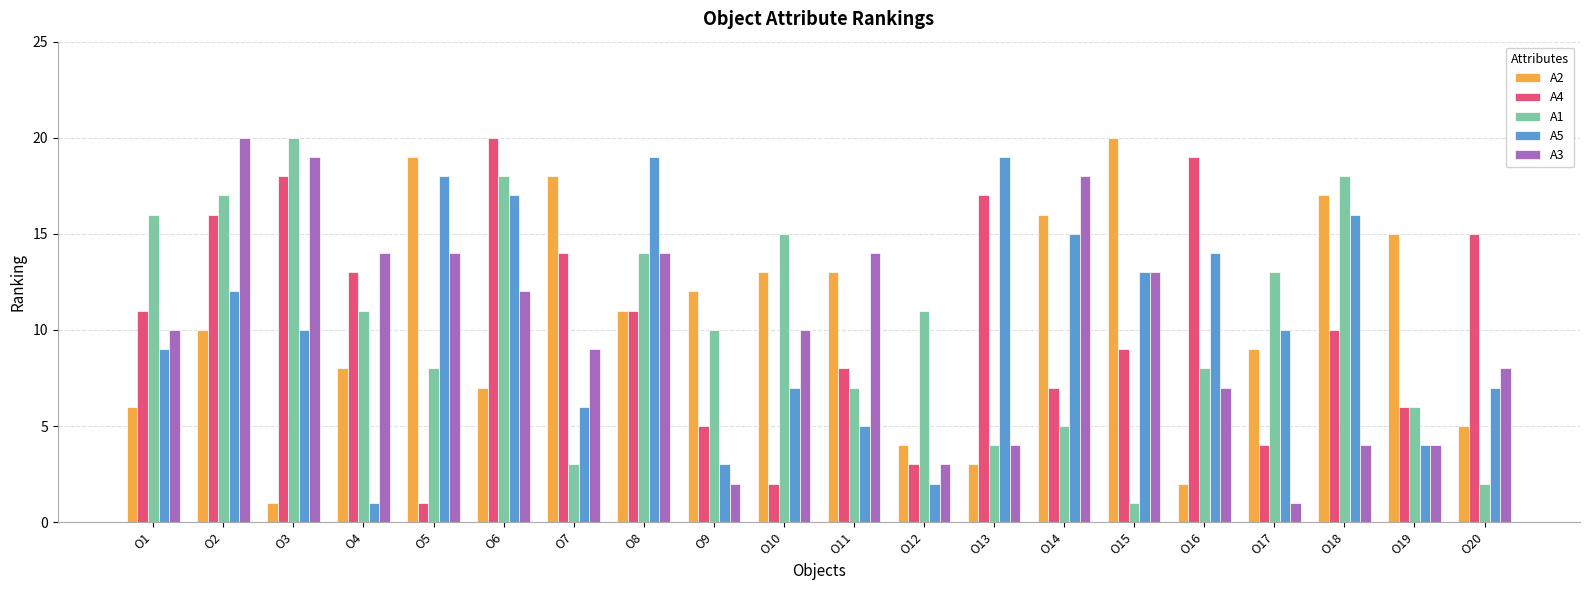

What are all the series names shown in the legend?

A2, A4, A1, A5, A3